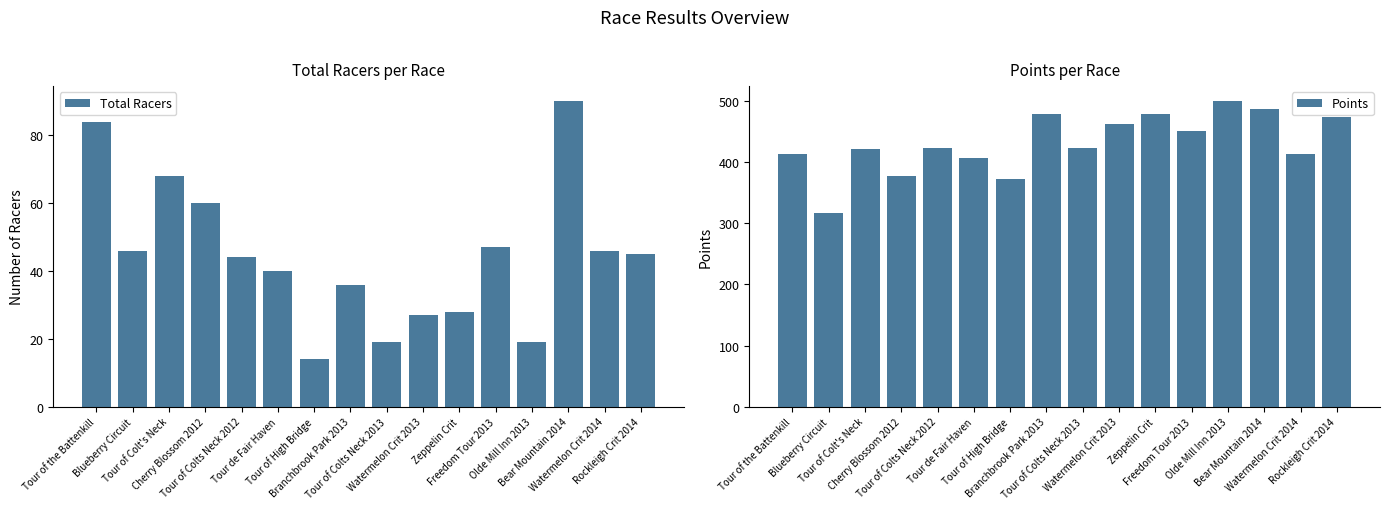

What is the approximate value of Points at Tour of High Bridge?

372.3